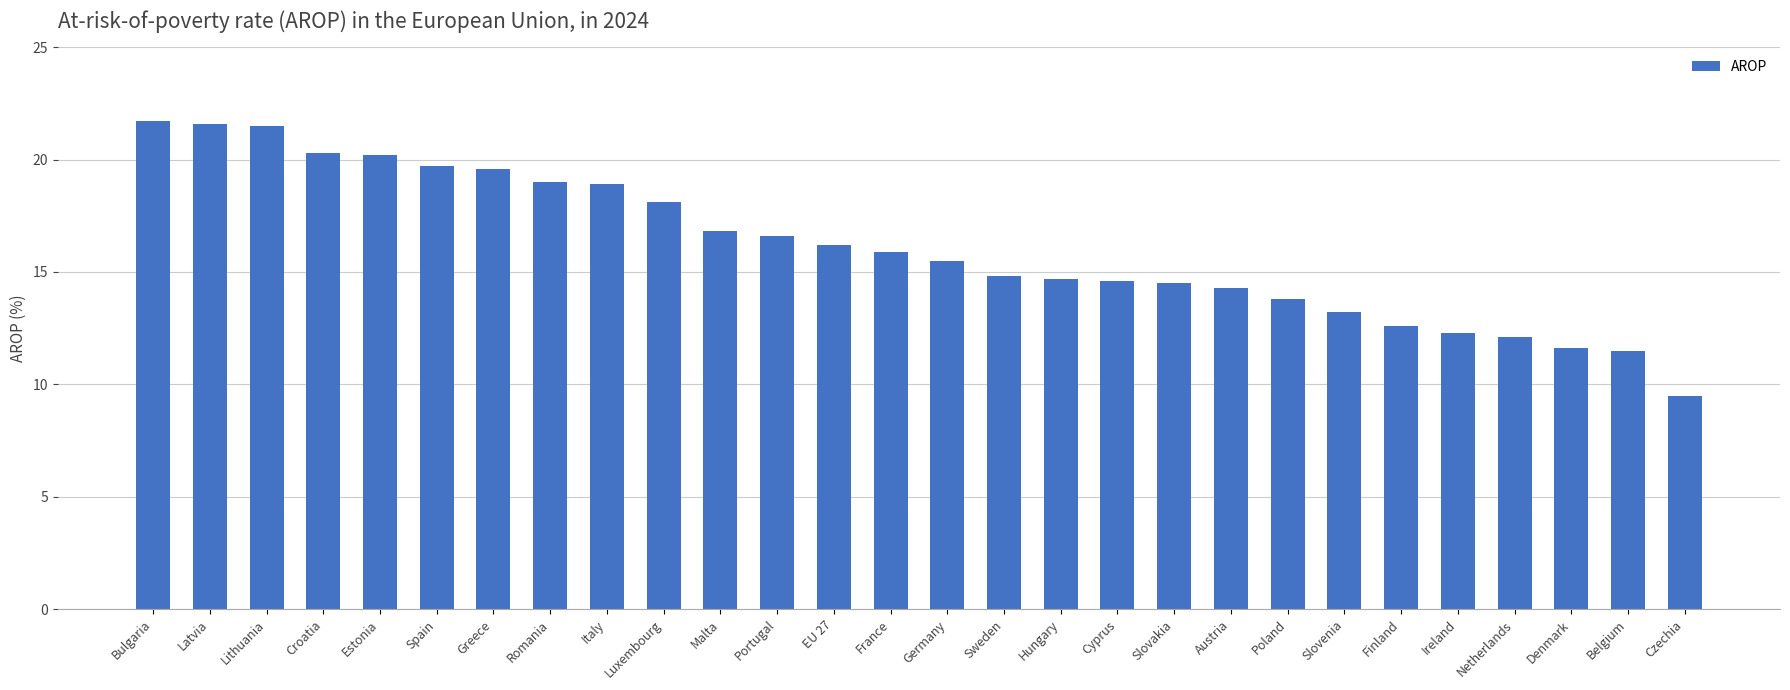

What is the greatest value displayed?

21.7